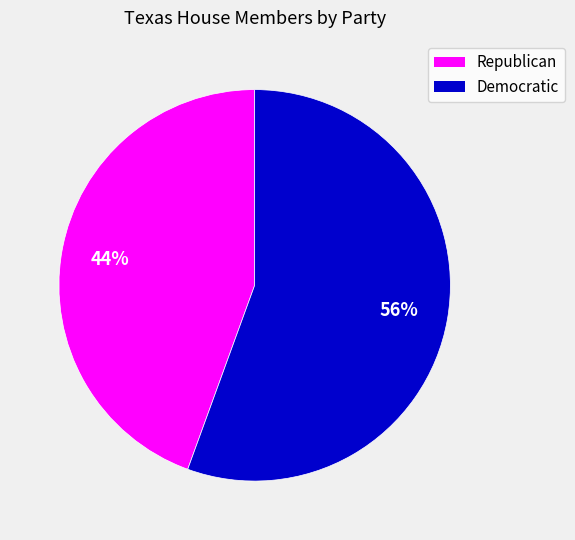

To the nearest percent, what is the average slice percentage?

50%